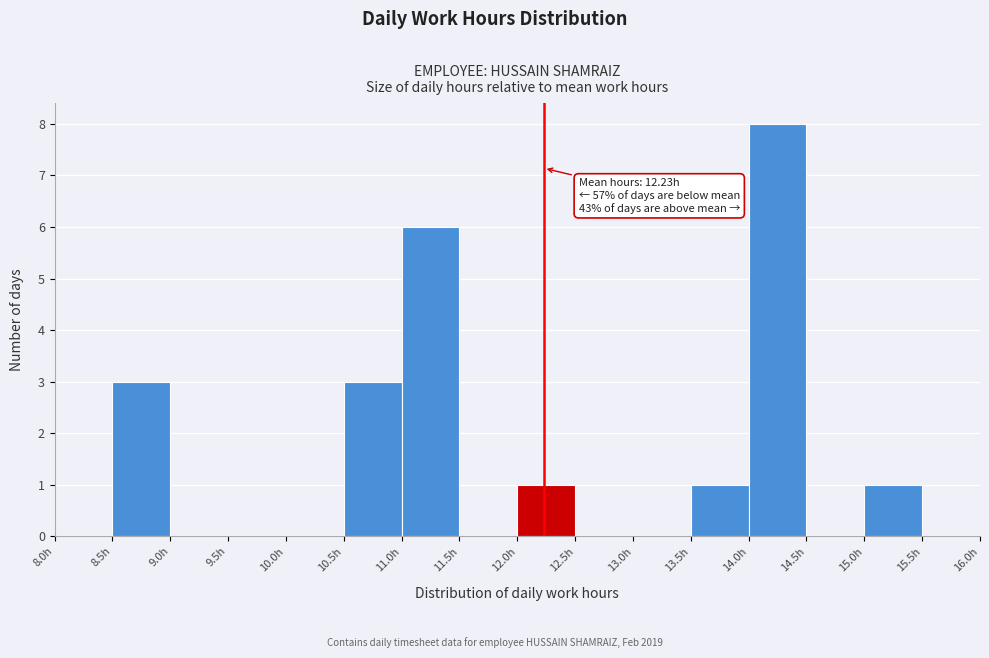

Which range on the x-axis has the tallest bar?

14.0 to 14.5